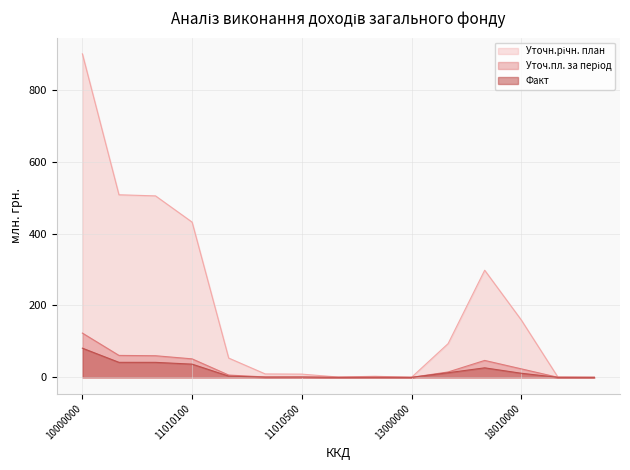

True or false: Уточн.річн. план has a value of 0.8 at 11020000.

False